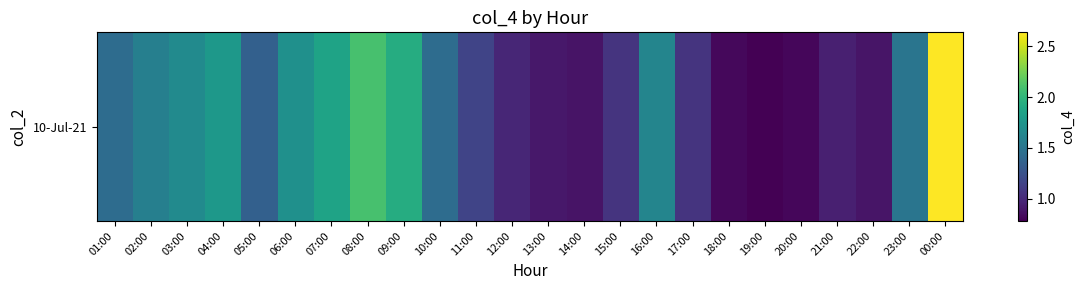

At which category does the chart reach its peak across all series?

00:00